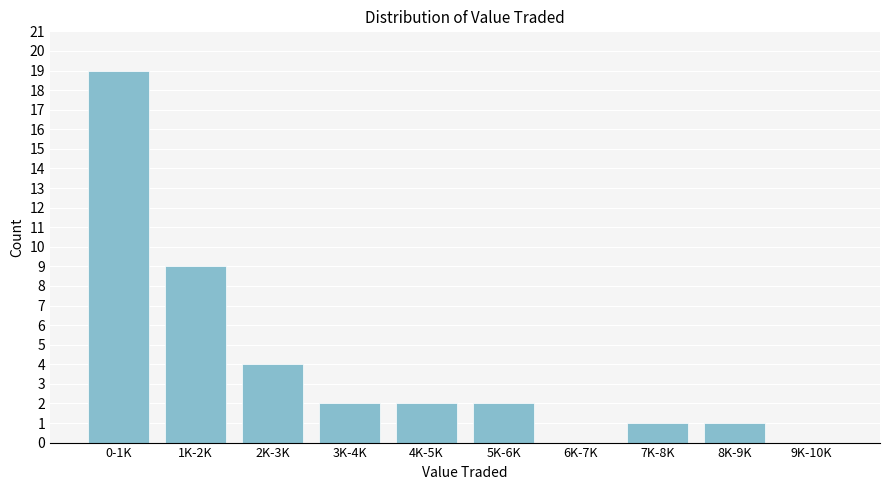

Reading right to left, list all the values displayed in this chart.

9K-10K=0	8K-9K=1	7K-8K=1	6K-7K=0	5K-6K=2	4K-5K=2	3K-4K=2	2K-3K=4	1K-2K=9	0-1K=19